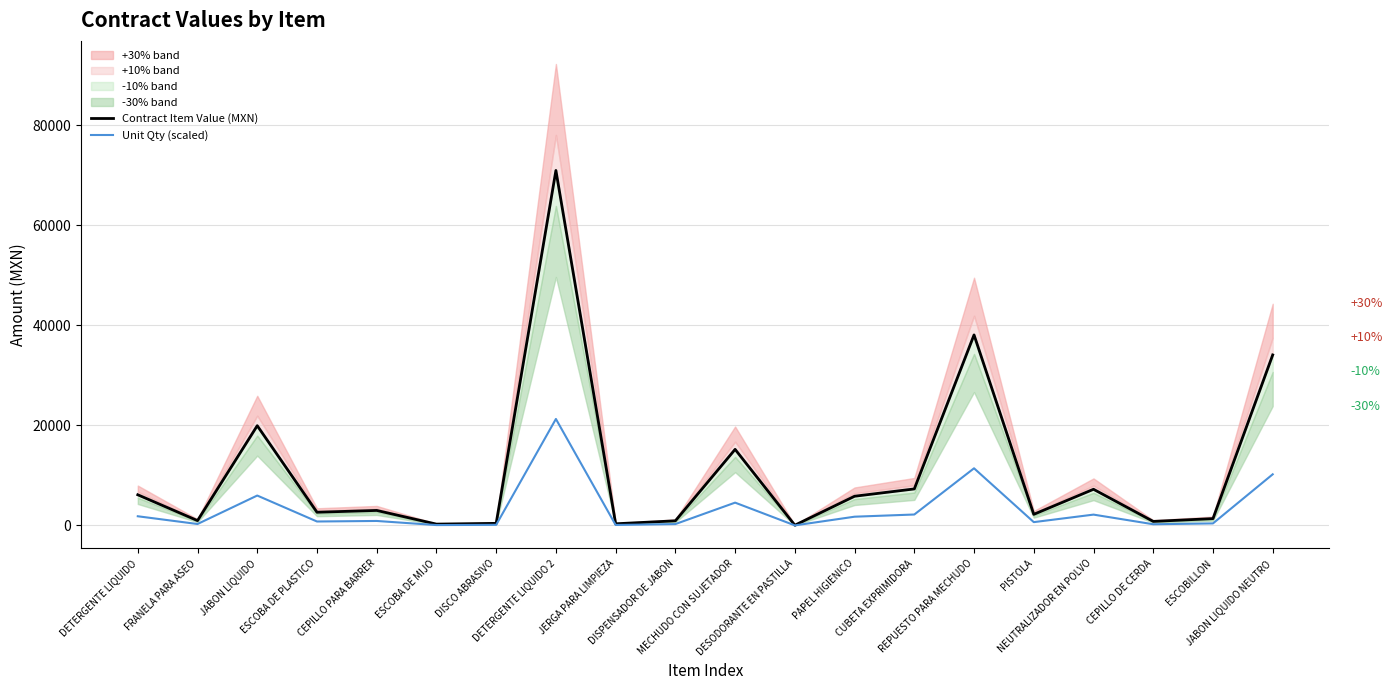

How many values in the Unit Qty (scaled) series exceed 902?

10